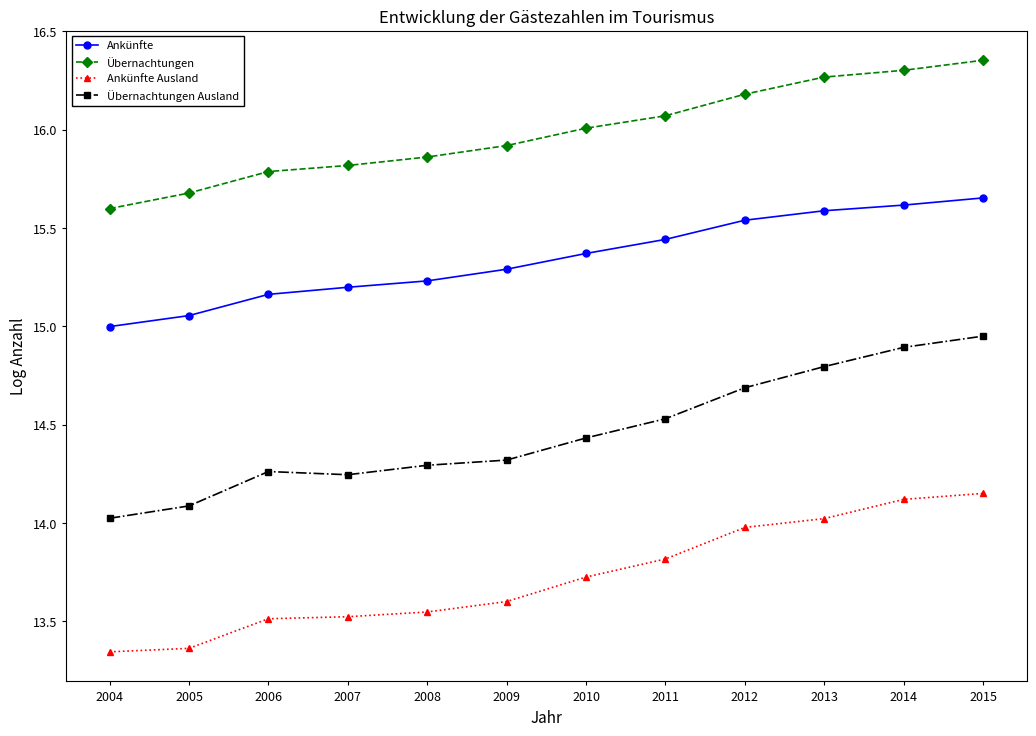

What is the value of the Ankünfte Ausland point at the 7th from the left?

13.7